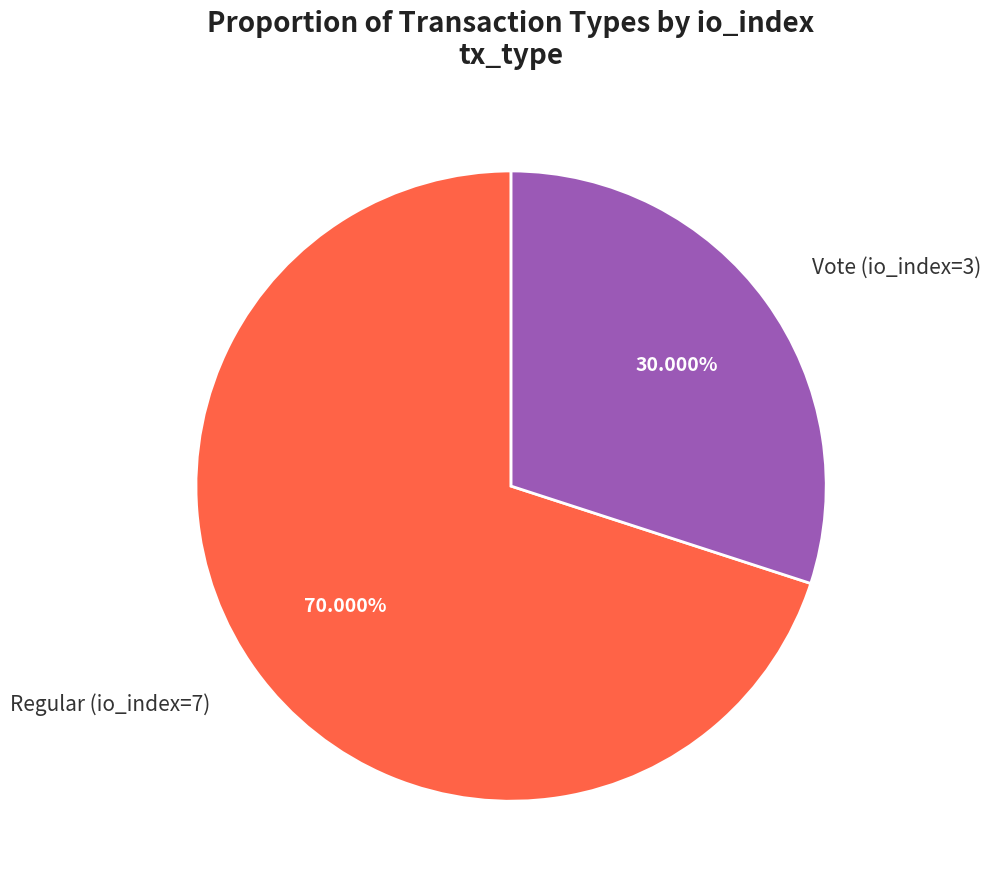

What percentage is the Regular (io_index=7) slice, to the nearest percent?

70%